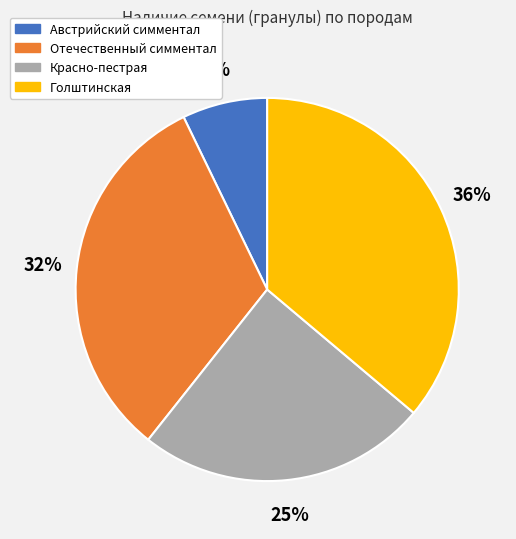

To the nearest percent, what is the difference between the largest and smallest slice percentages?

29%